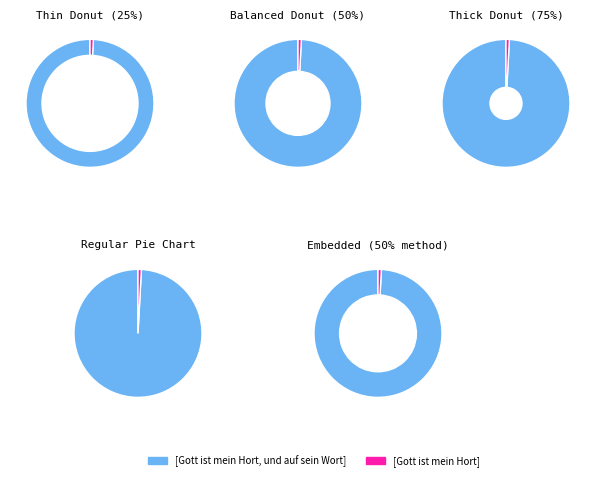

How many segments does this pie chart have?

2